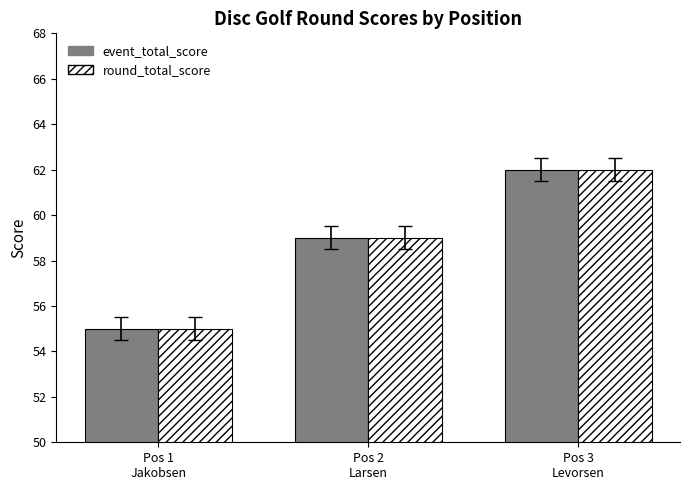

What is the sum of the round_total_score values at Pos 1
Jakobsen and Pos 2
Larsen?

114